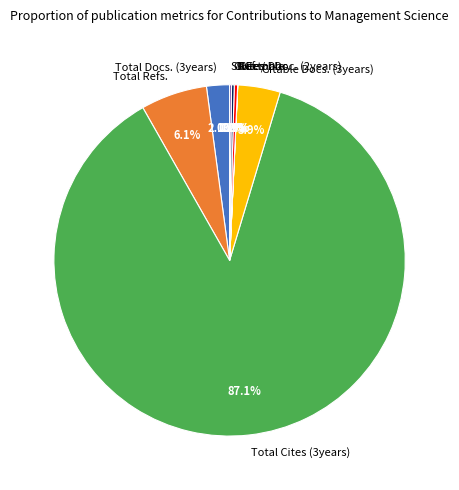

To the nearest percent, what is the difference between the Ref. / Doc. and Total Refs. slice percentages?

6%